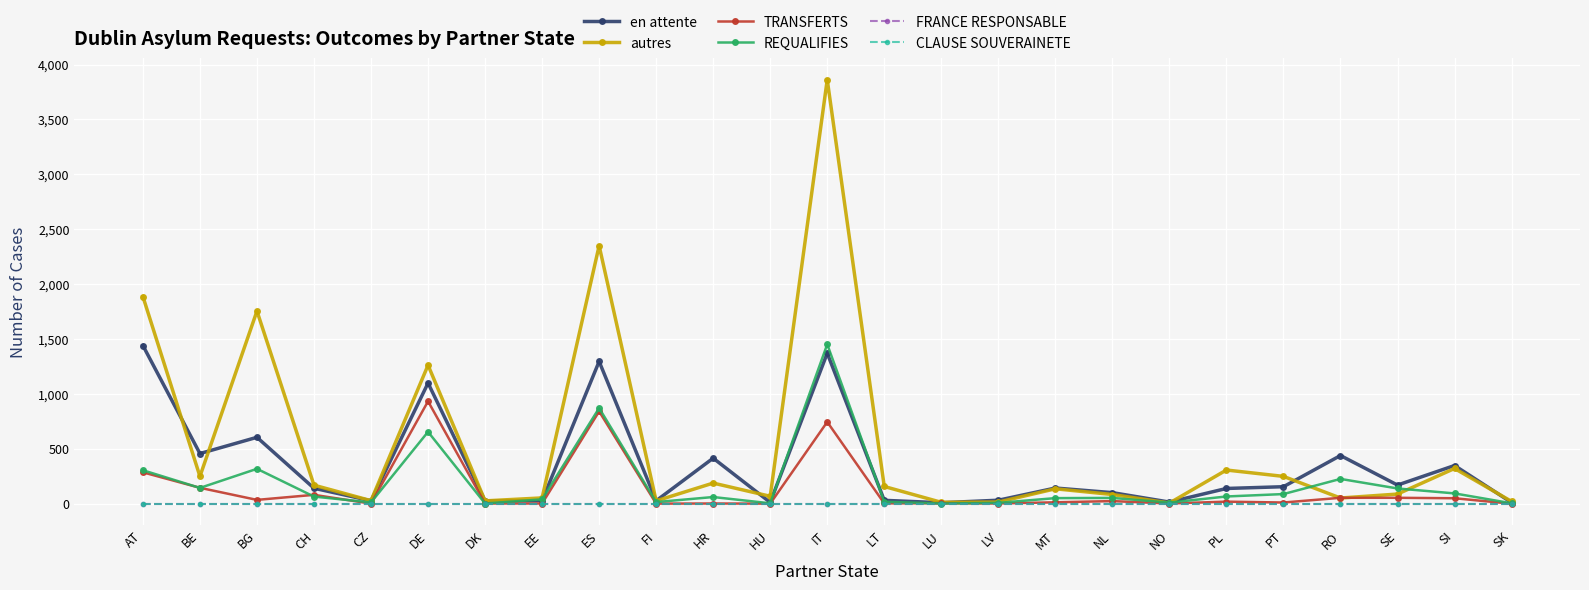

Reading right to left, transcribe all the data shown in this chart.

en attente: 11	348	170	439	155	139	15	101	143	32	9	31	1371	12	415	27	1296	28	26	1099	27	141	605	457	1441
autres: 21	321	88	52	249	307	6	84	136	15	13	157	3862	68	188	26	2350	53	26	1262	28	169	1755	249	1887
TRANSFERTS: 0	50	54	54	11	19	2	24	13	2	4	3	745	1	2	1	841	2	2	933	1	81	35	145	286
REQUALIFIES: 4	94	139	226	88	66	10	53	51	8	2	18	1452	4	61	15	871	40	2	655	12	65	318	144	305
FRANCE RESPONSABLE: 0	0	0	0	0	0	0	0	0	0	0	0	0	0	0	0	0	0	0	0	0	0	0	0	0
CLAUSE SOUVERAINETE: 0	0	0	0	0	0	0	0	0	0	0	0	0	0	0	0	0	0	0	0	0	0	0	0	0